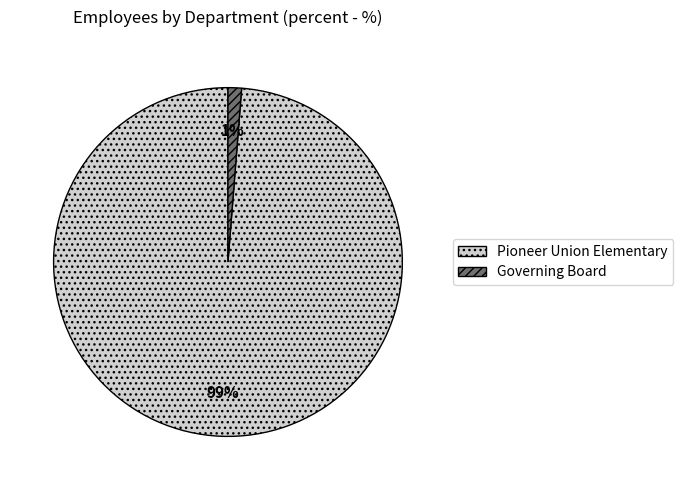

Count the number of slices in the pie.

2